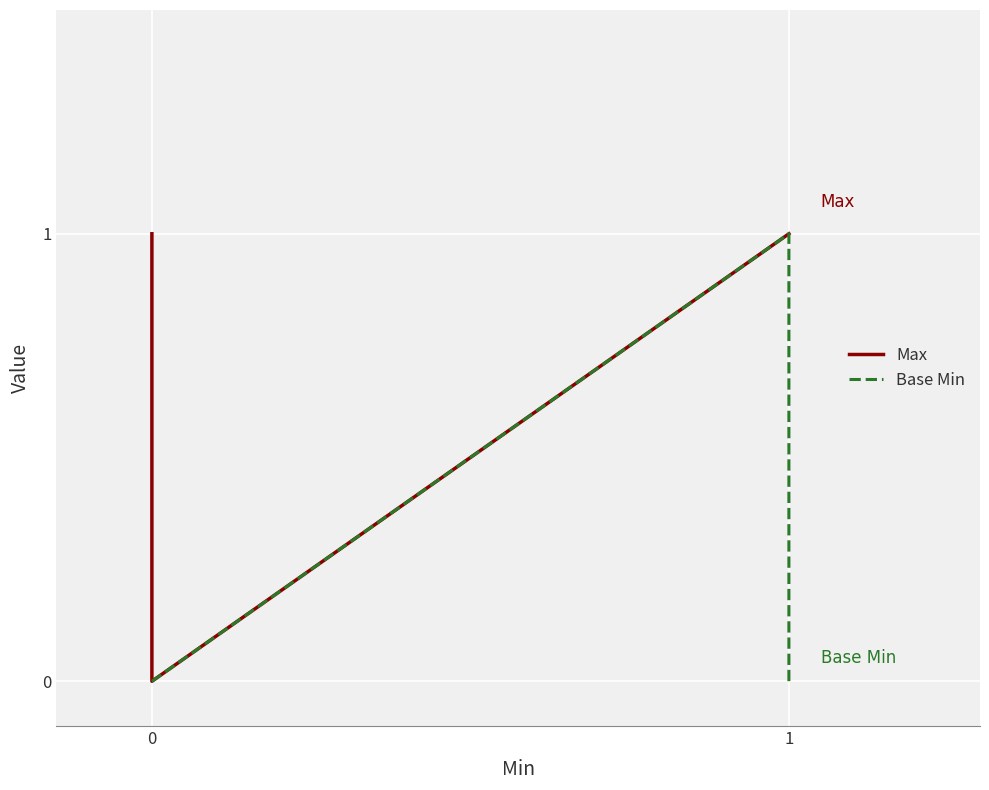

What is the difference between the second highest and second lowest values in the Max series?

1